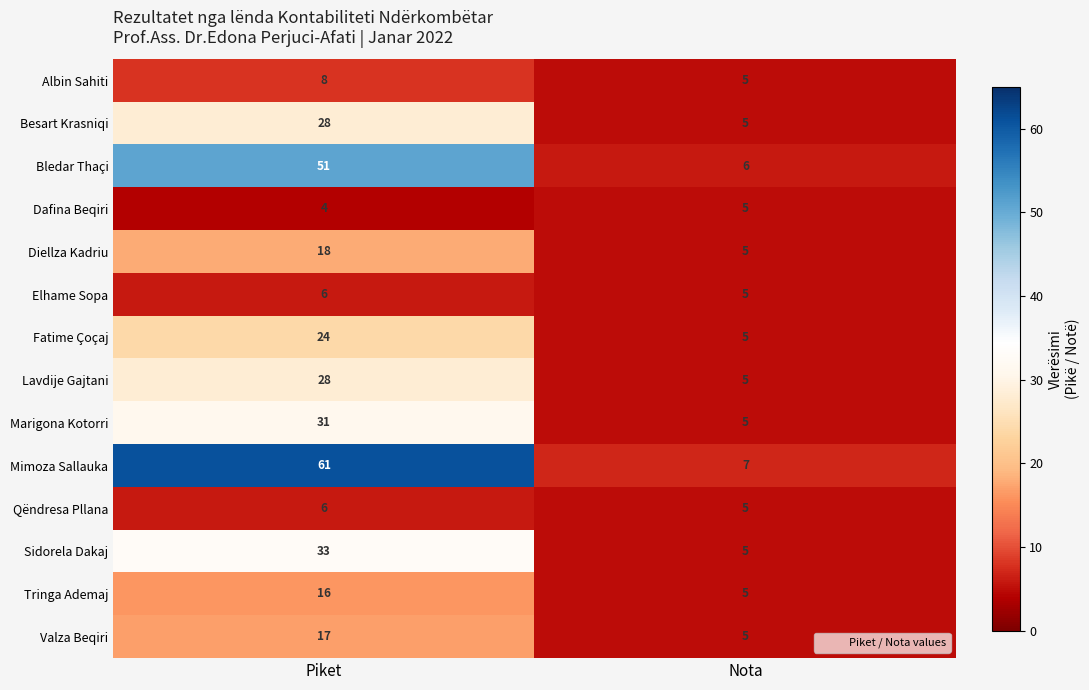

At which category is the sum across all series the highest?

Piket